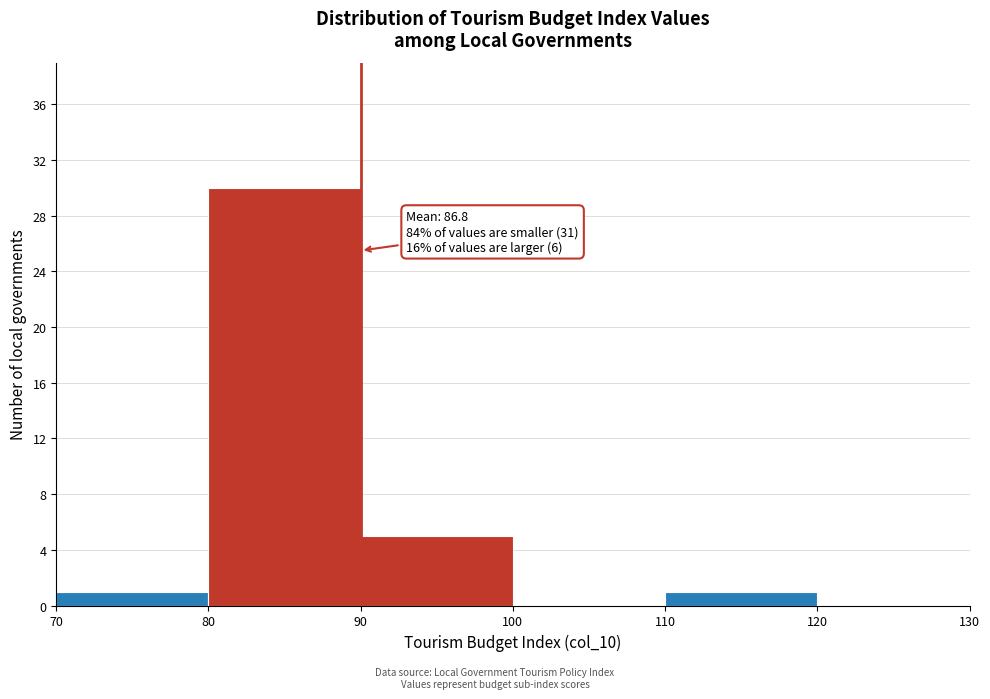

Which range on the x-axis has the tallest bar?

80 to 90